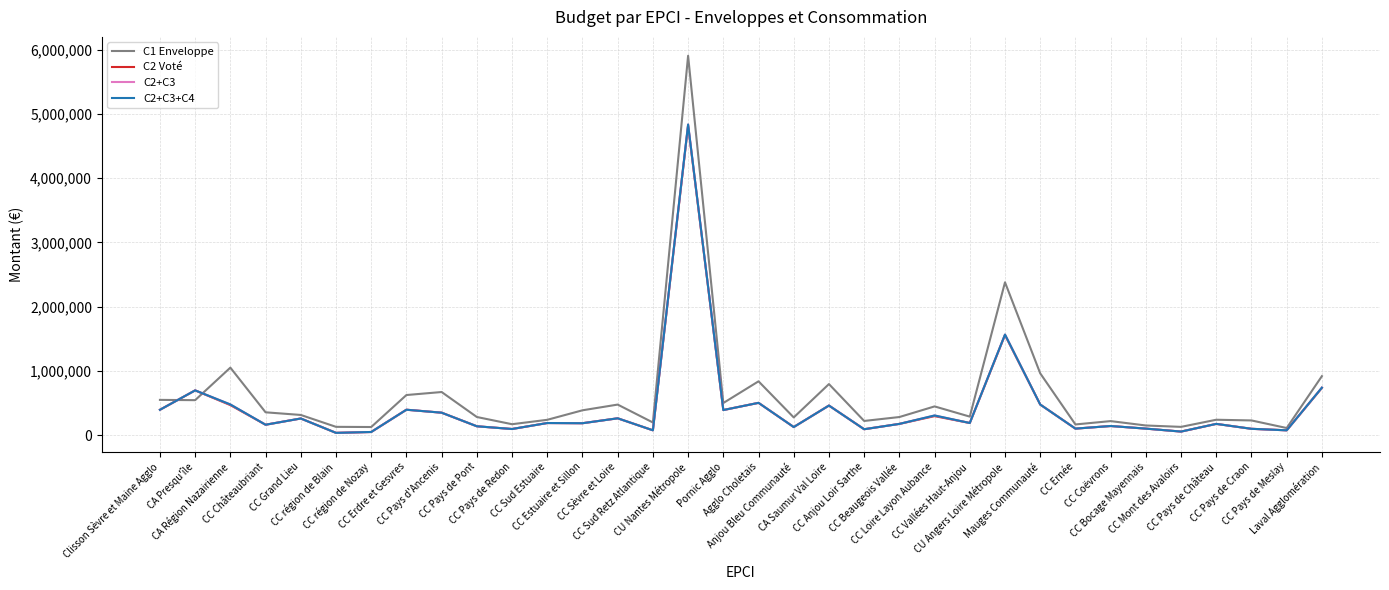

Does the chart display data point markers on the line(s)?

No